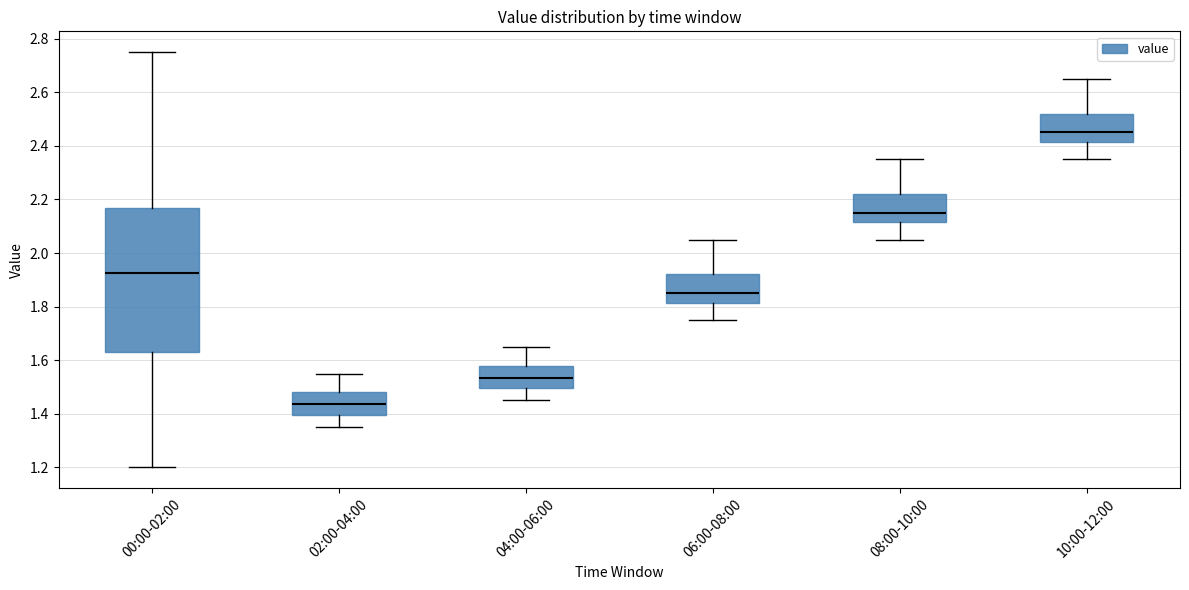

Which box is the tallest, from its lower edge to its upper edge?

00:00-02:00